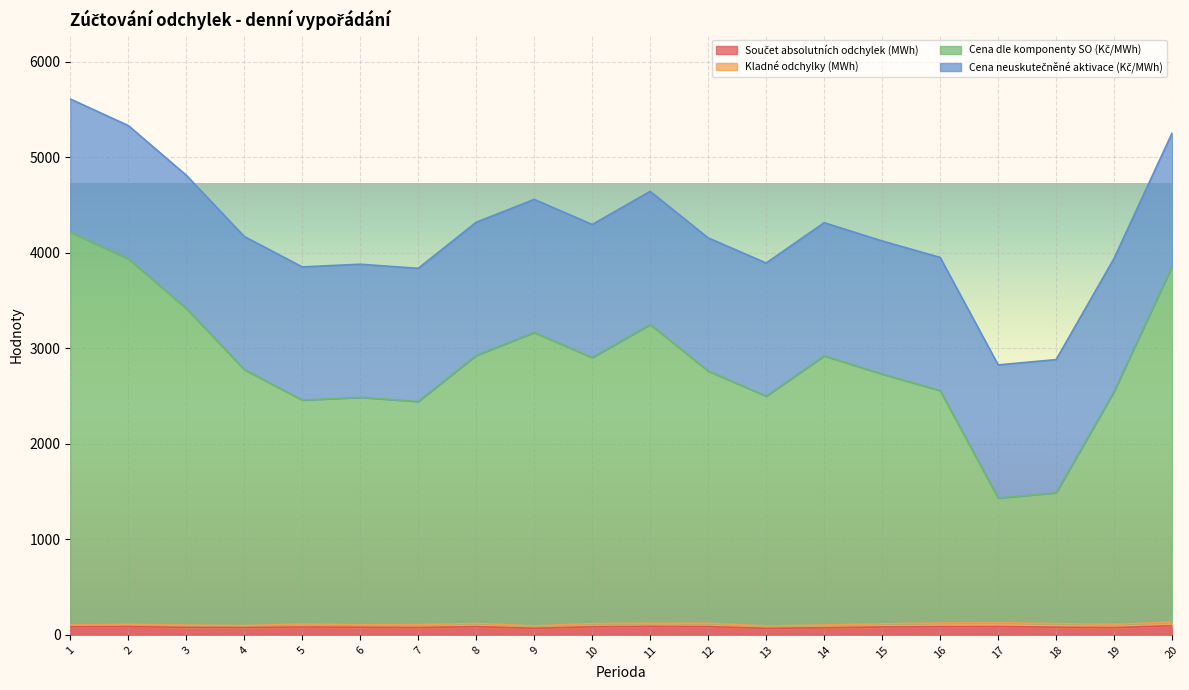

How many interior local peaks does the Součet absolutních odchylek (MWh) series have?

5